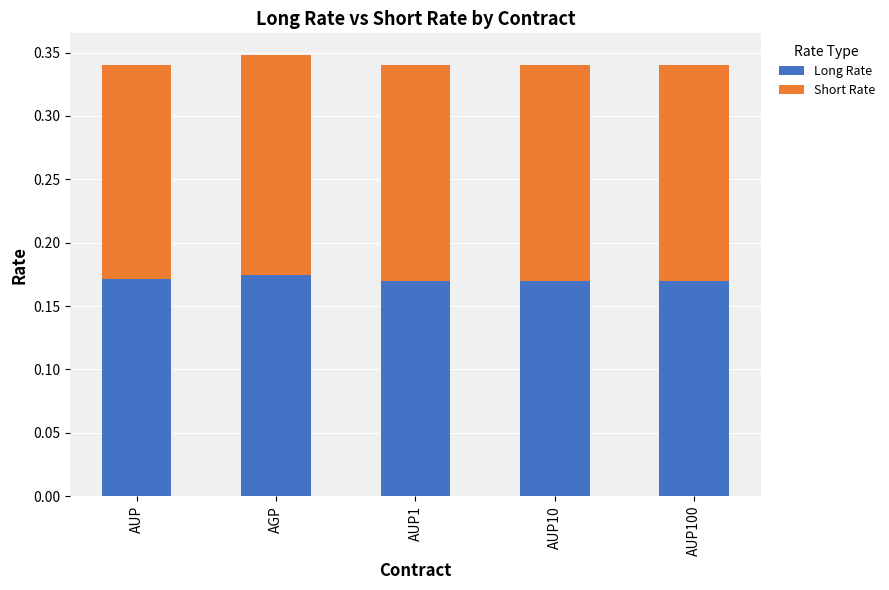

What is the sum of the Long Rate values at AUP1 and AUP100?

0.3